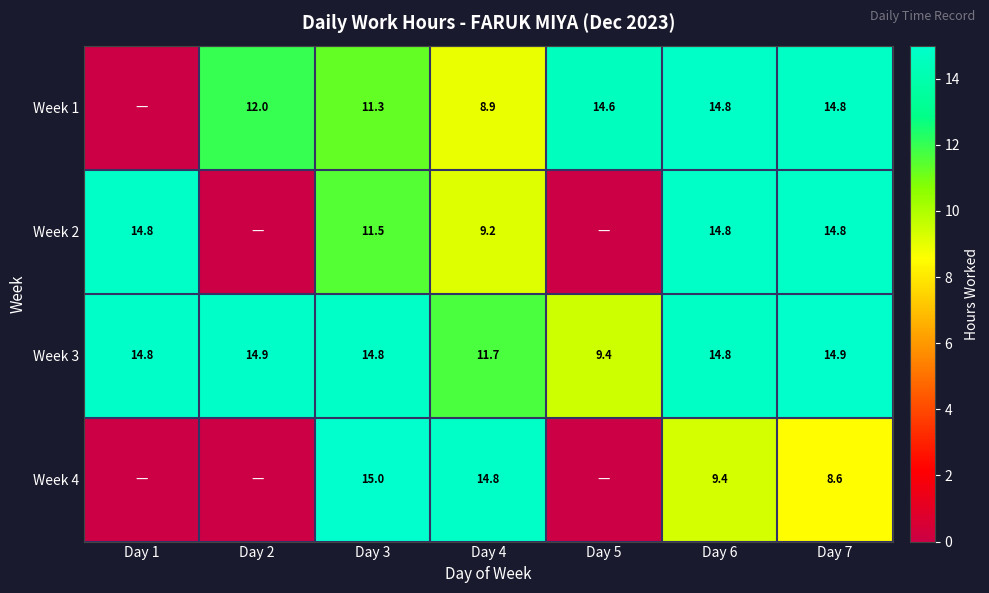

At how many categories does at least one series exceed 11?

7